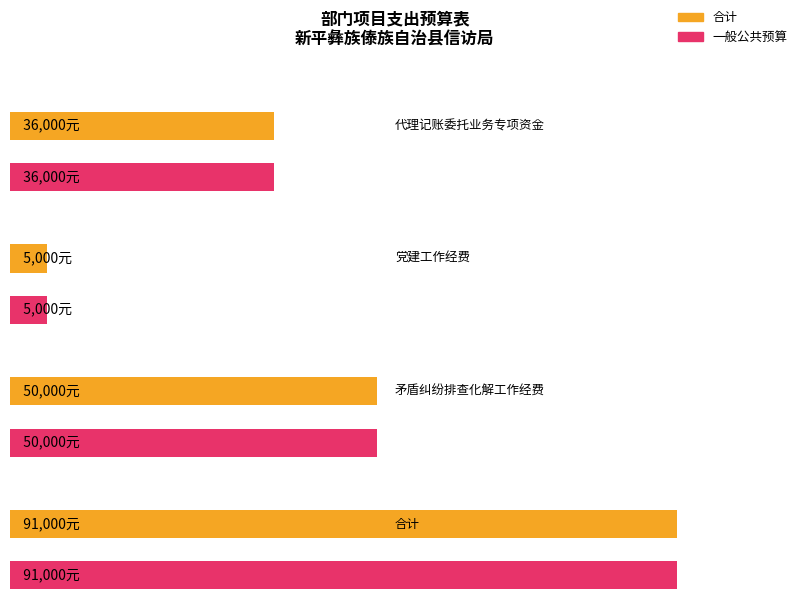

What is the minimum value for 合计?

5000